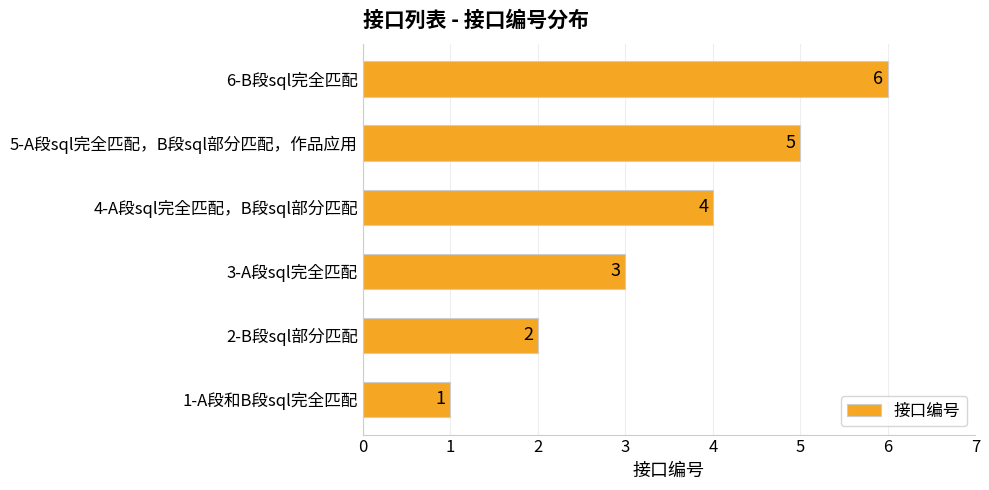

List the labels in order of value, smallest first.

1-A段和B段sql完全匹配, 2-B段sql部分匹配, 3-A段sql完全匹配, 4-A段sql完全匹配，B段sql部分匹配, 5-A段sql完全匹配，B段sql部分匹配，作品应用, 6-B段sql完全匹配